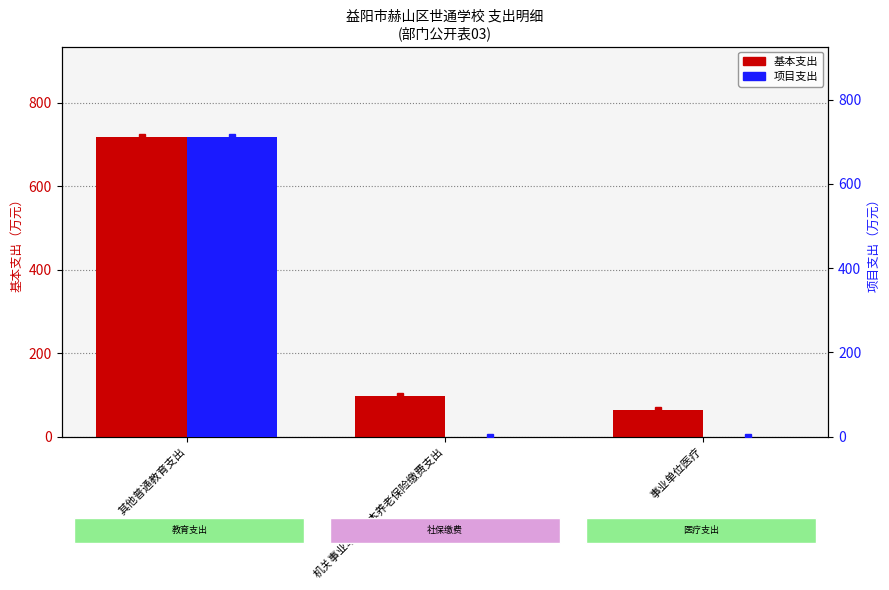

How many distinct data groups are displayed?

2